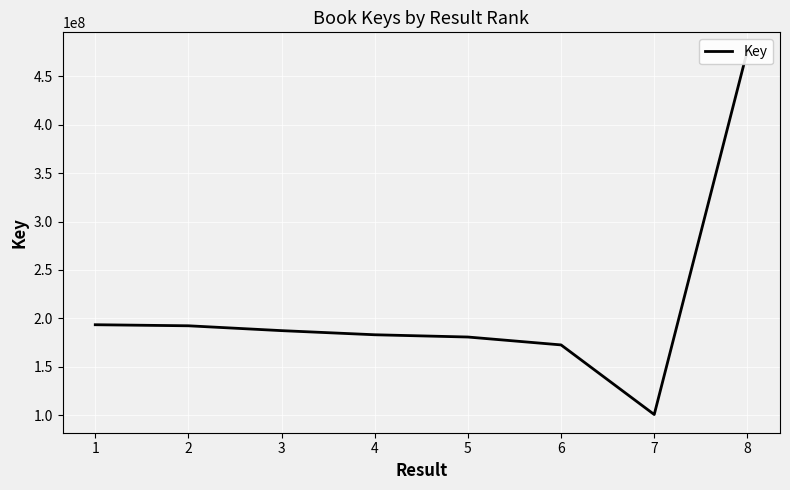

How many data points are above 187367332?

3